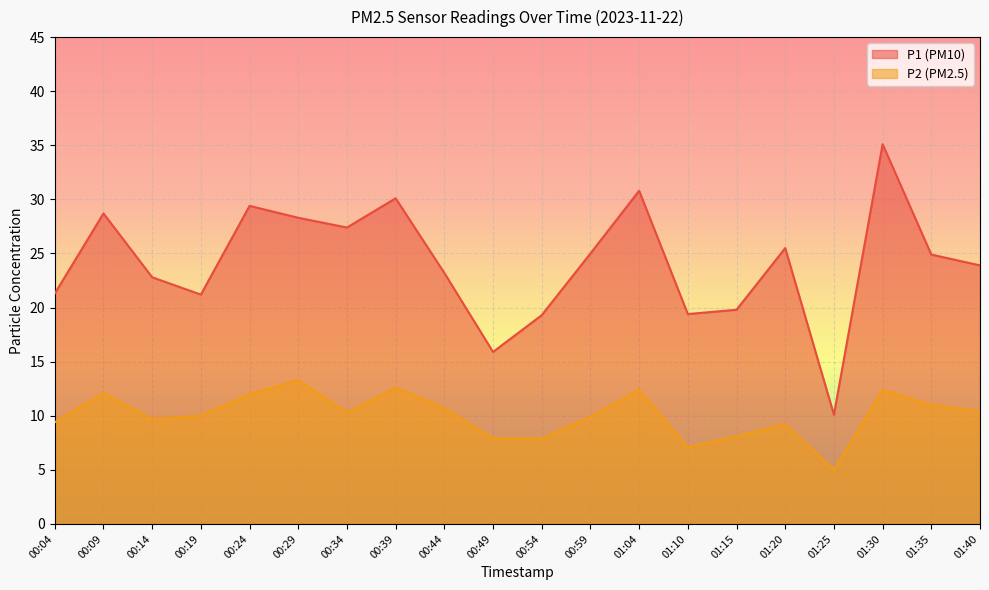

What are all the series names shown in the legend?

P1 (PM10), P2 (PM2.5)